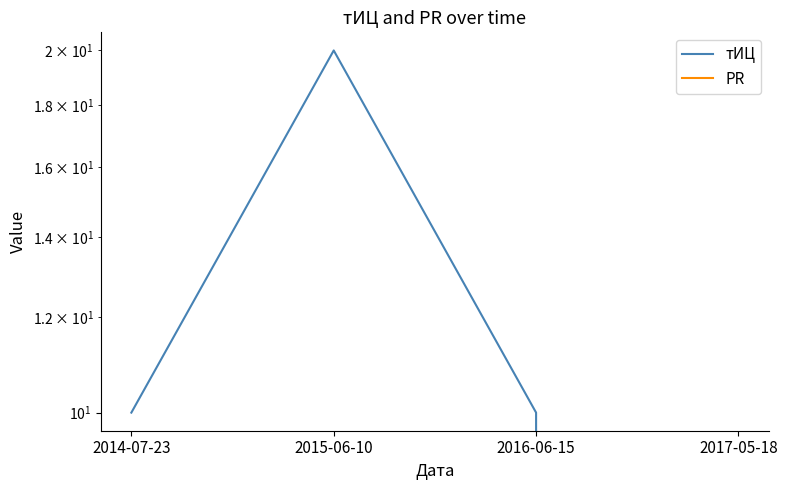

Rank the series by their maximum value, from highest to lowest.

тИЦ, PR